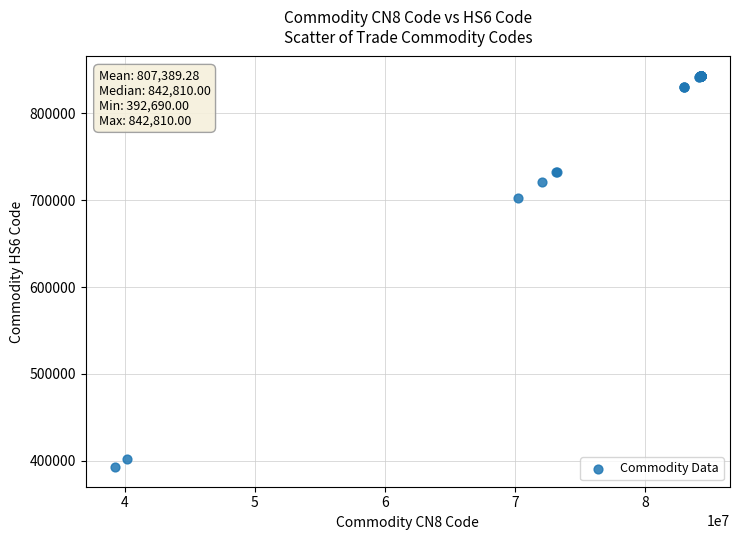

What Y value in the scatter plot is closest to 617750?

702000